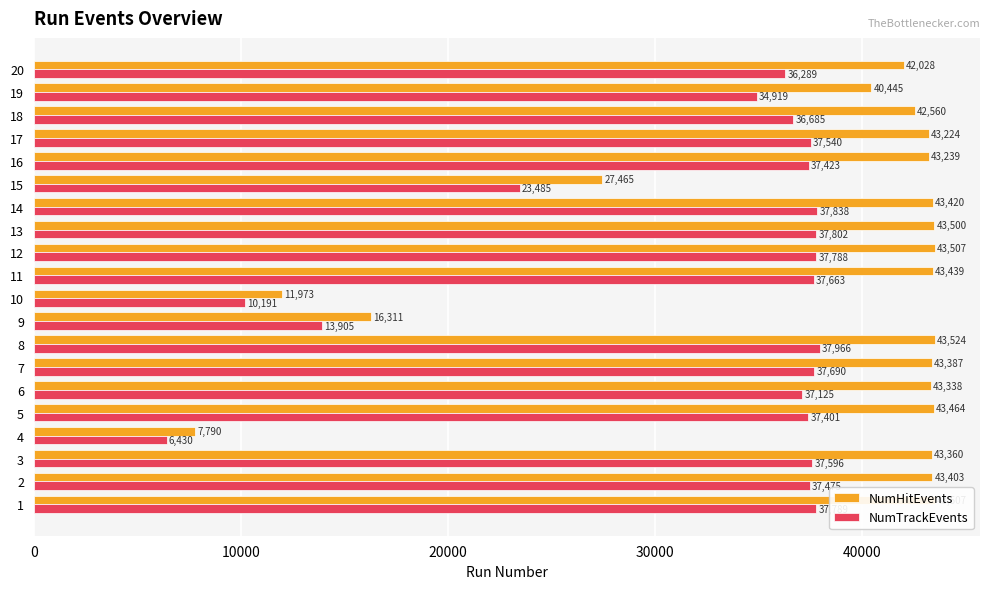

The value of NumHitEvents at 8 is 61695. True or false?

False